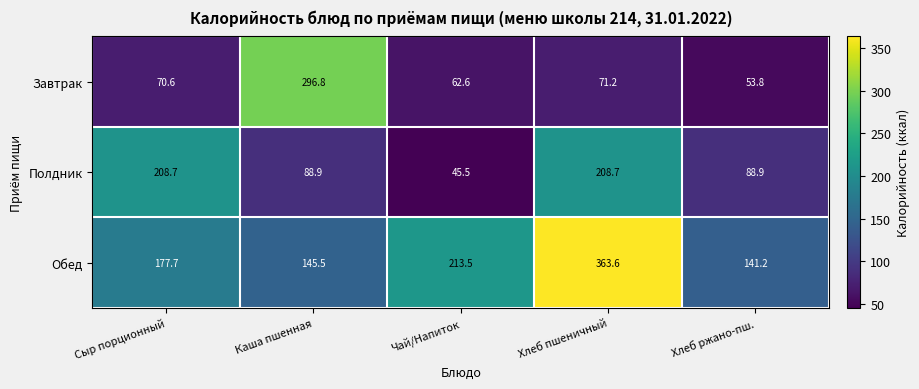

List the series in order of their overall mean, lowest first.

Завтрак, Полдник, Обед